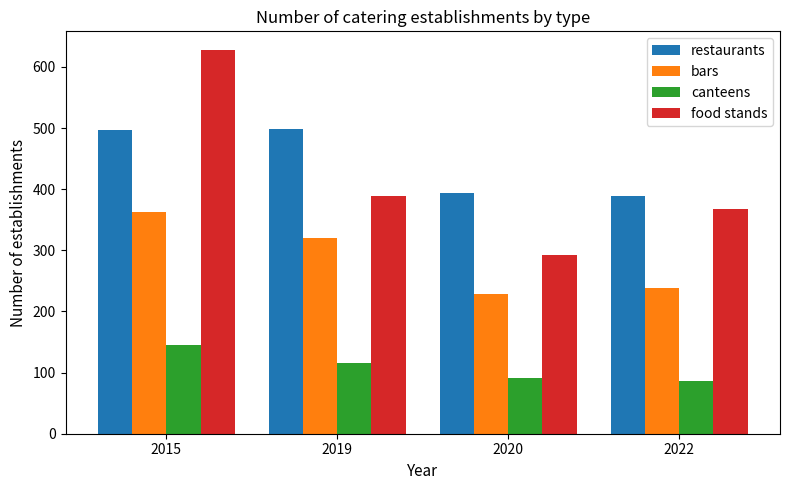

Count the number of data series in this chart.

4